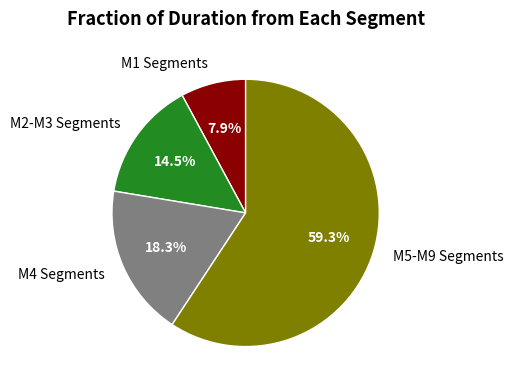

Rank the categories by value from lowest to highest.

M1 Segments, M2-M3 Segments, M4 Segments, M5-M9 Segments